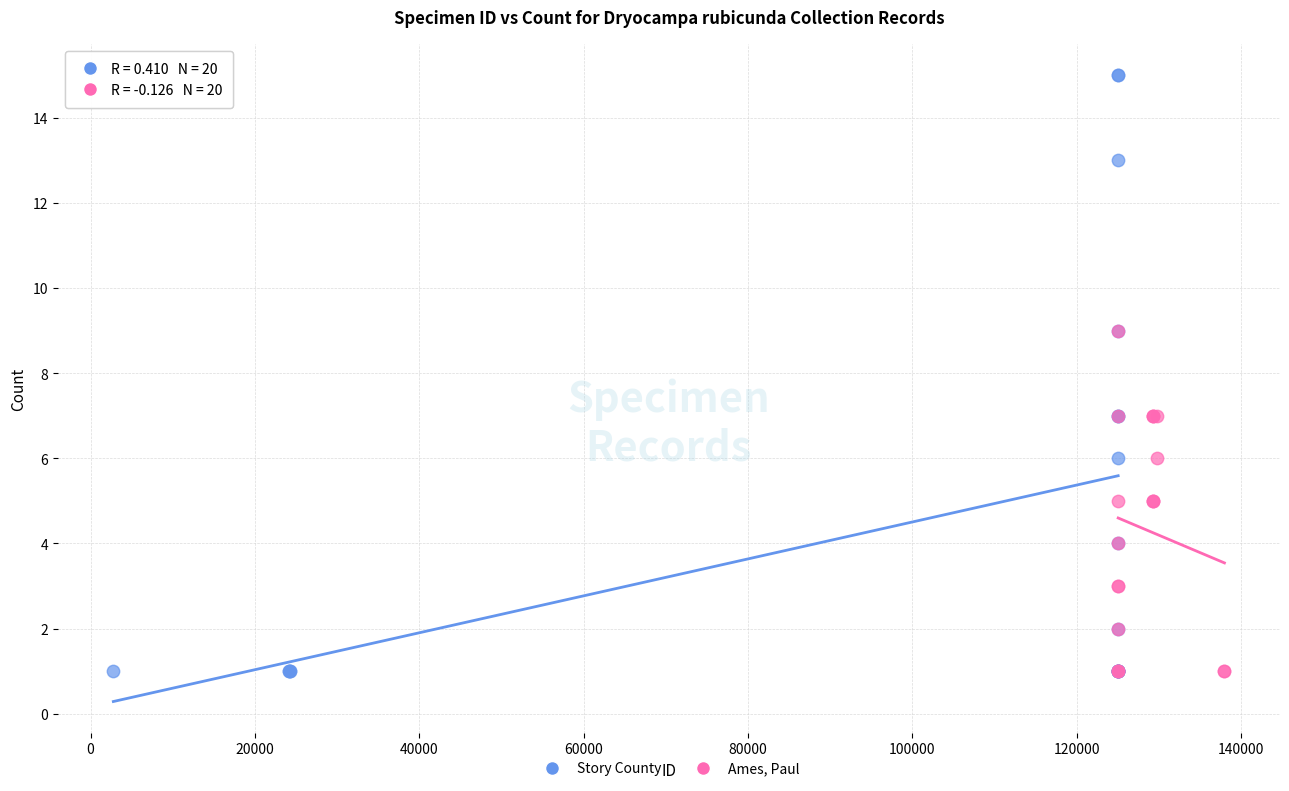

Which series contains the highest Y value?

Story County